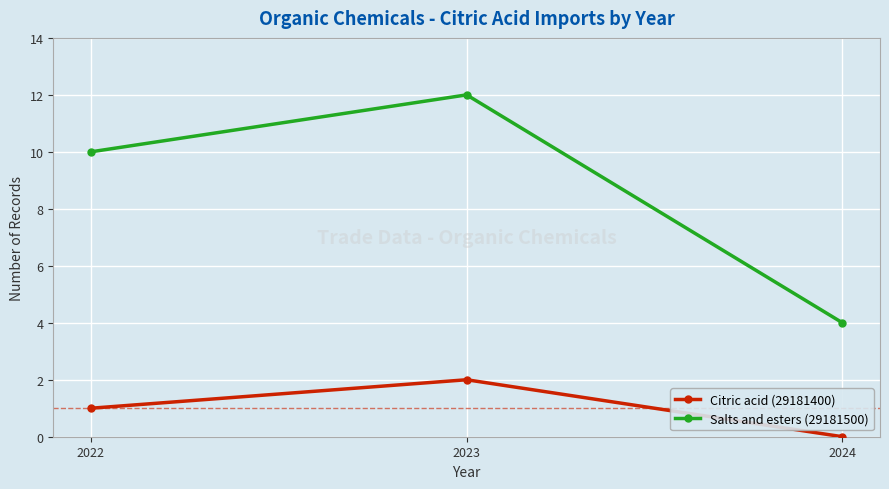

What is the difference between the highest and lowest values at 2022?

9